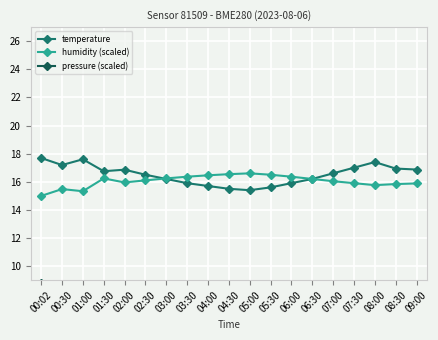

True or false: temperature and pressure (scaled) cross at least once.

False